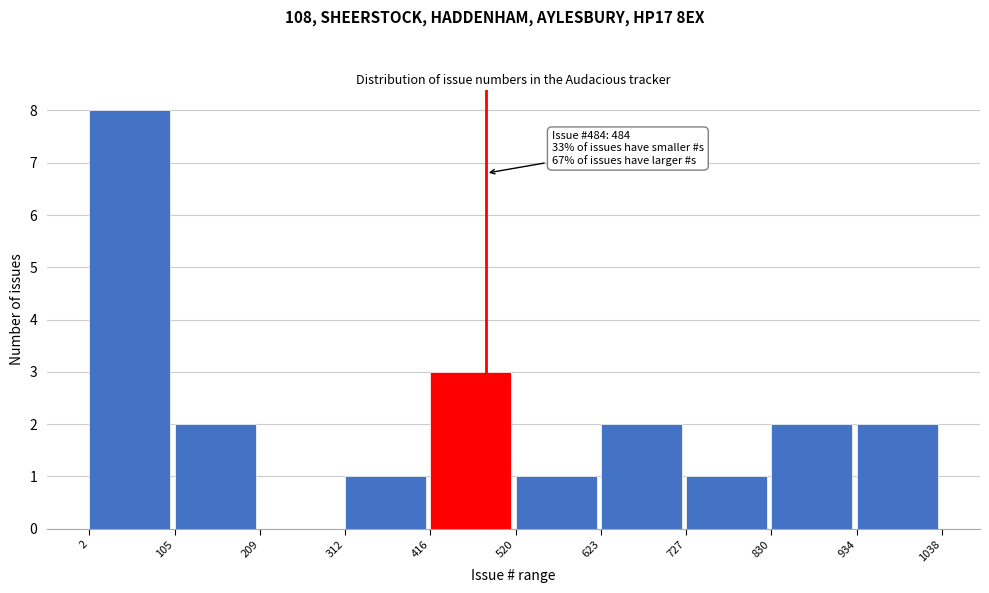

Over which range of the x-axis is the bar tallest?

2 to 105